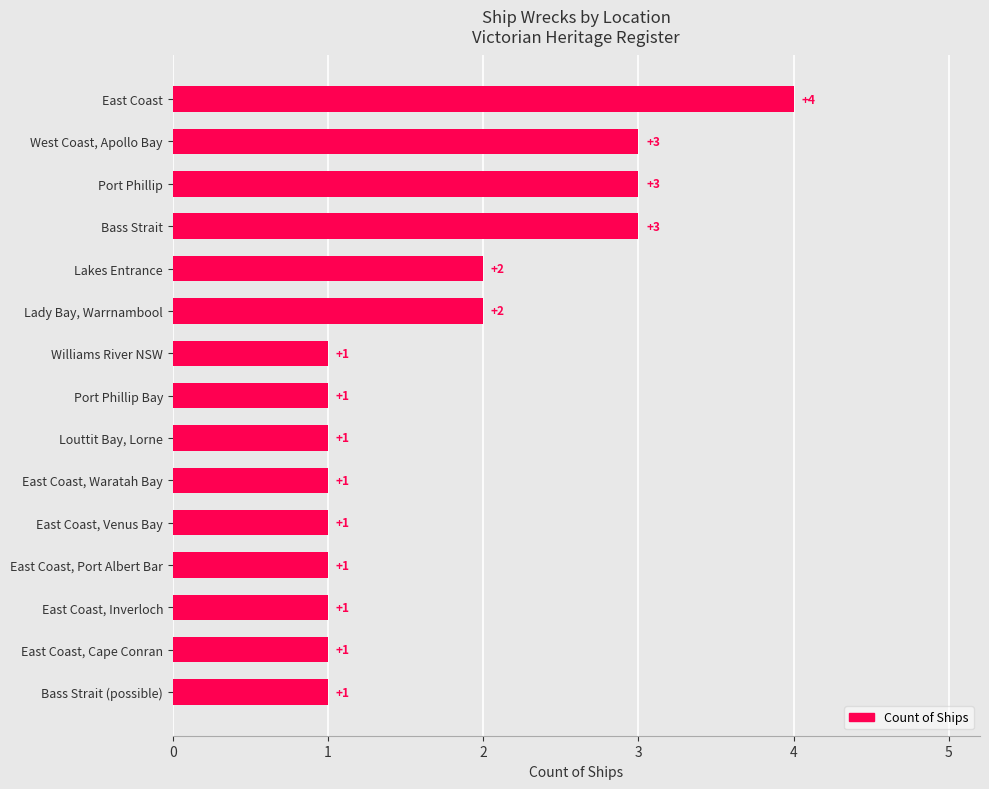

Reading bottom to top, transcribe all the data shown in this chart.

Bass Strait (possible)=1	East Coast, Cape Conran=1	East Coast, Inverloch=1	East Coast, Port Albert Bar=1	East Coast, Venus Bay=1	East Coast, Waratah Bay=1	Louttit Bay, Lorne=1	Port Phillip Bay=1	Williams River NSW=1	Lady Bay, Warrnambool=2	Lakes Entrance=2	Bass Strait=3	Port Phillip=3	West Coast, Apollo Bay=3	East Coast=4